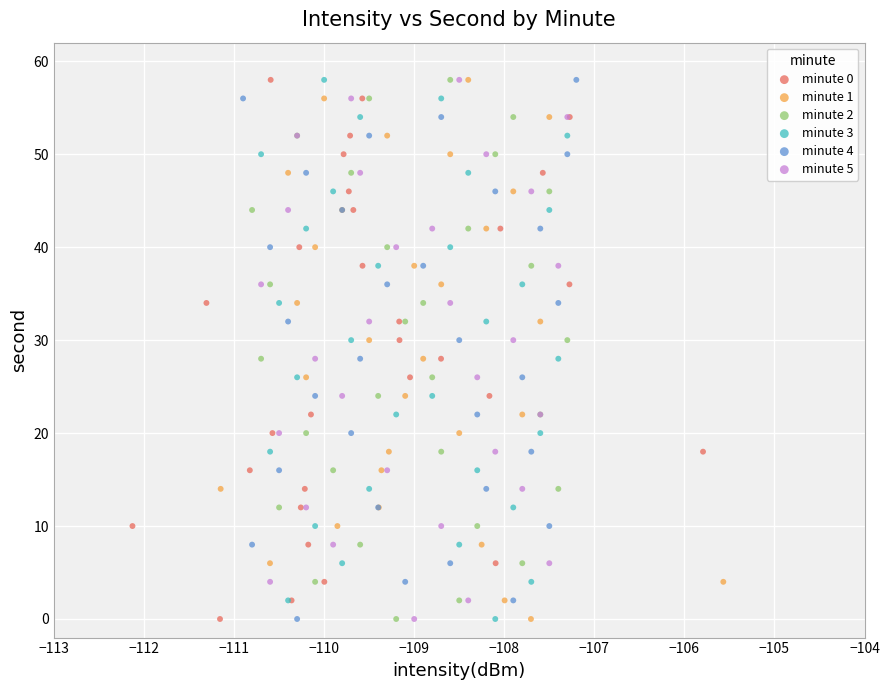

What are all the series names shown in the legend?

minute 0, minute 1, minute 2, minute 3, minute 4, minute 5